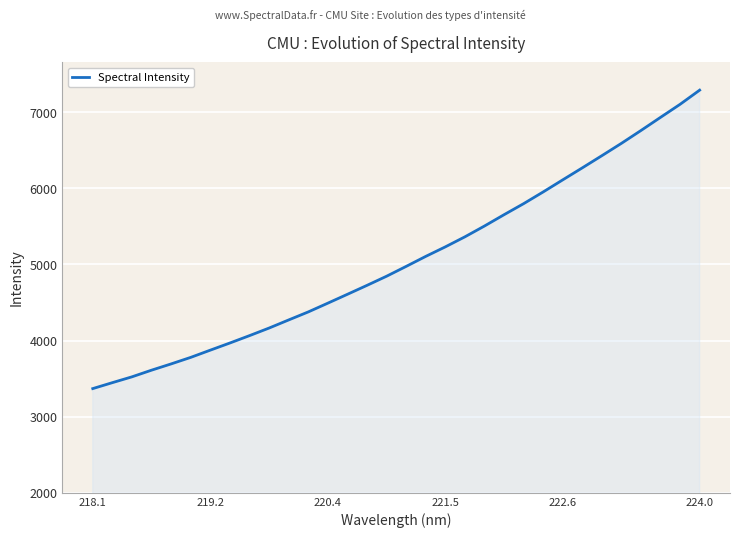

What is the maximum value shown in the chart?

7288.4